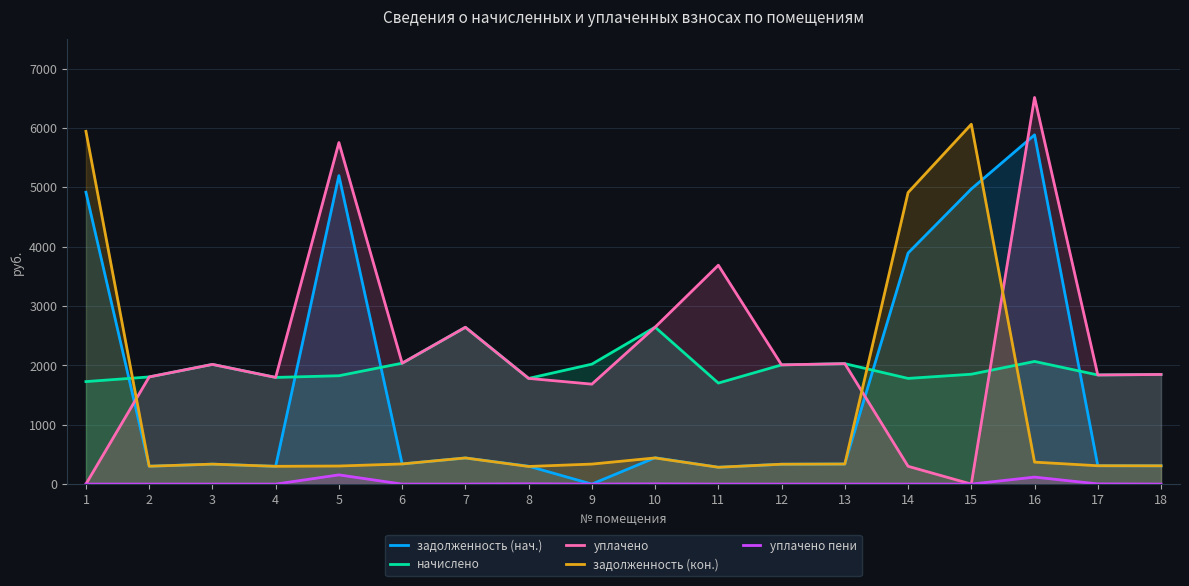

Reading left to right, extract all data points from this chart.

задолженность (нач.): 4915.8	300.8	336.0	299.5	5196.3	339.4	440.2	301.3	0.0	444.1	283.6	334.6	338.1	3891.5	4971.1	5882.4	309.2	307.7
начислено: 1726.4	1805.0	2016.2	1796.8	1824.9	2036.5	2641.3	1780.2	2020.3	2643.4	1701.5	2007.9	2028.6	1780.2	1850.6	2065.9	1838.2	1846.4
уплачено: 0.0	1805.0	2016.2	1796.8	5752.4	2036.5	2641.3	1780.2	1683.6	2643.4	3686.7	2007.9	2028.6	300.0	0.0	6511.9	1838.2	1846.4
задолженность (кон.): 5941.6	300.8	336.0	299.5	304.4	339.4	440.2	296.7	337.1	440.6	283.6	334.6	338.1	4910.7	6060.9	369.9	309.1	307.7
уплачено пени: 0.0	0.0	0.0	0.0	155.2	0.0	0.0	4.6	0.0	3.5	0.0	0.0	0.0	0.0	0.0	117.9	3.5	0.0